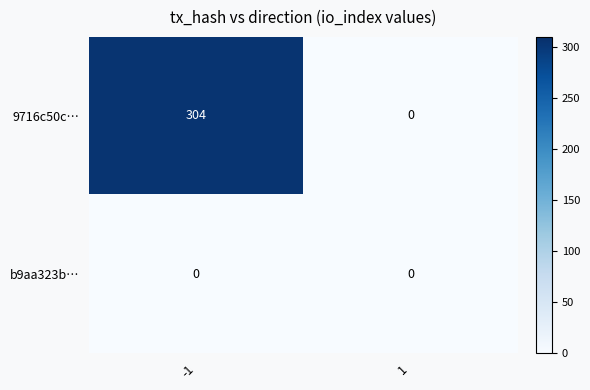

True or false: 9716c50c… has a value of 509 at -1.

False